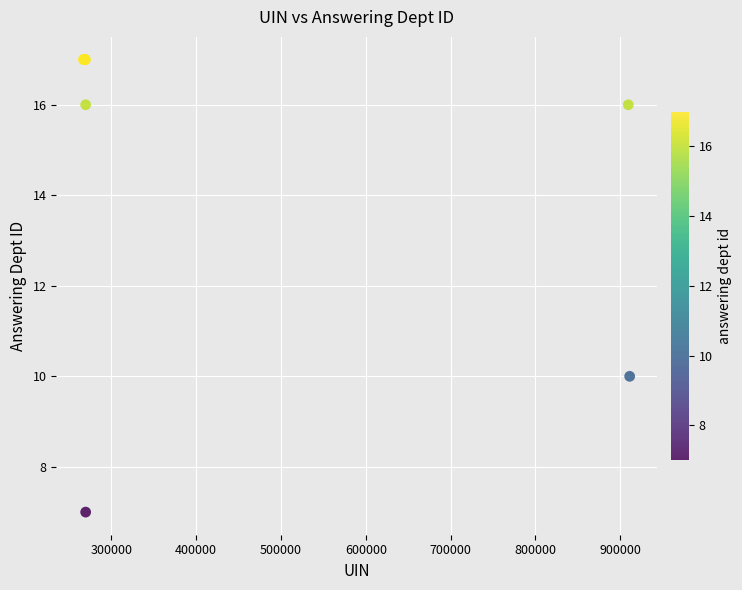

What Y value in the scatter plot is closest to 12?

10